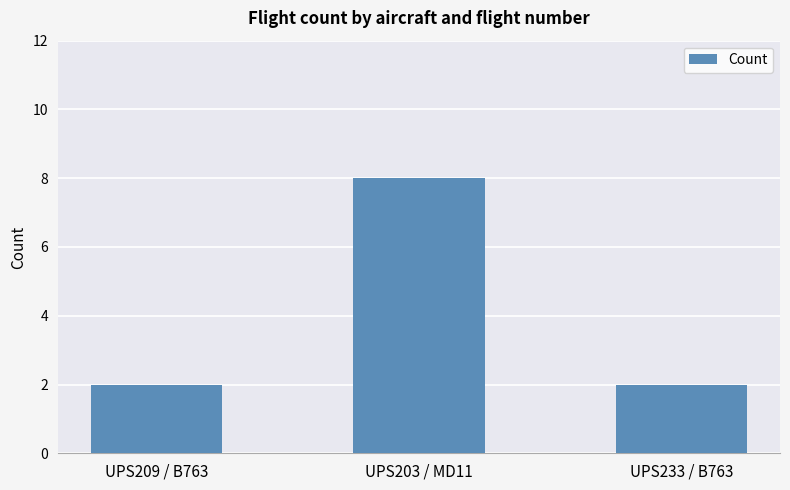

What is the change in value from UPS209 / B763 to UPS203 / MD11?

+6